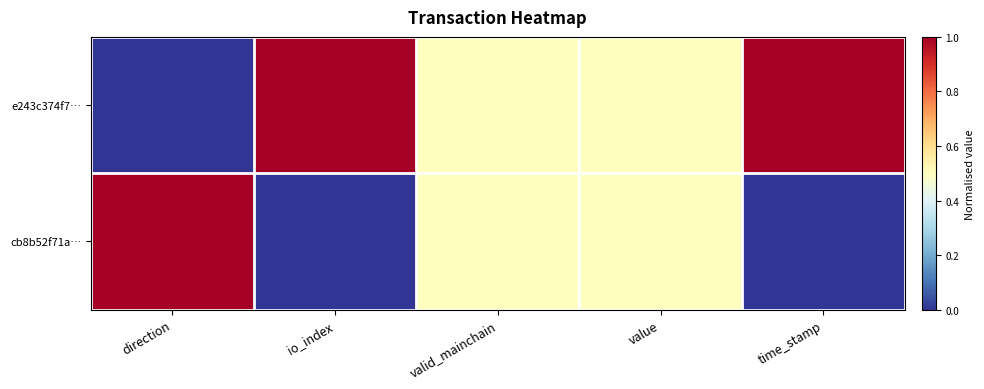

At which category does the chart reach its peak across all series?

io_index